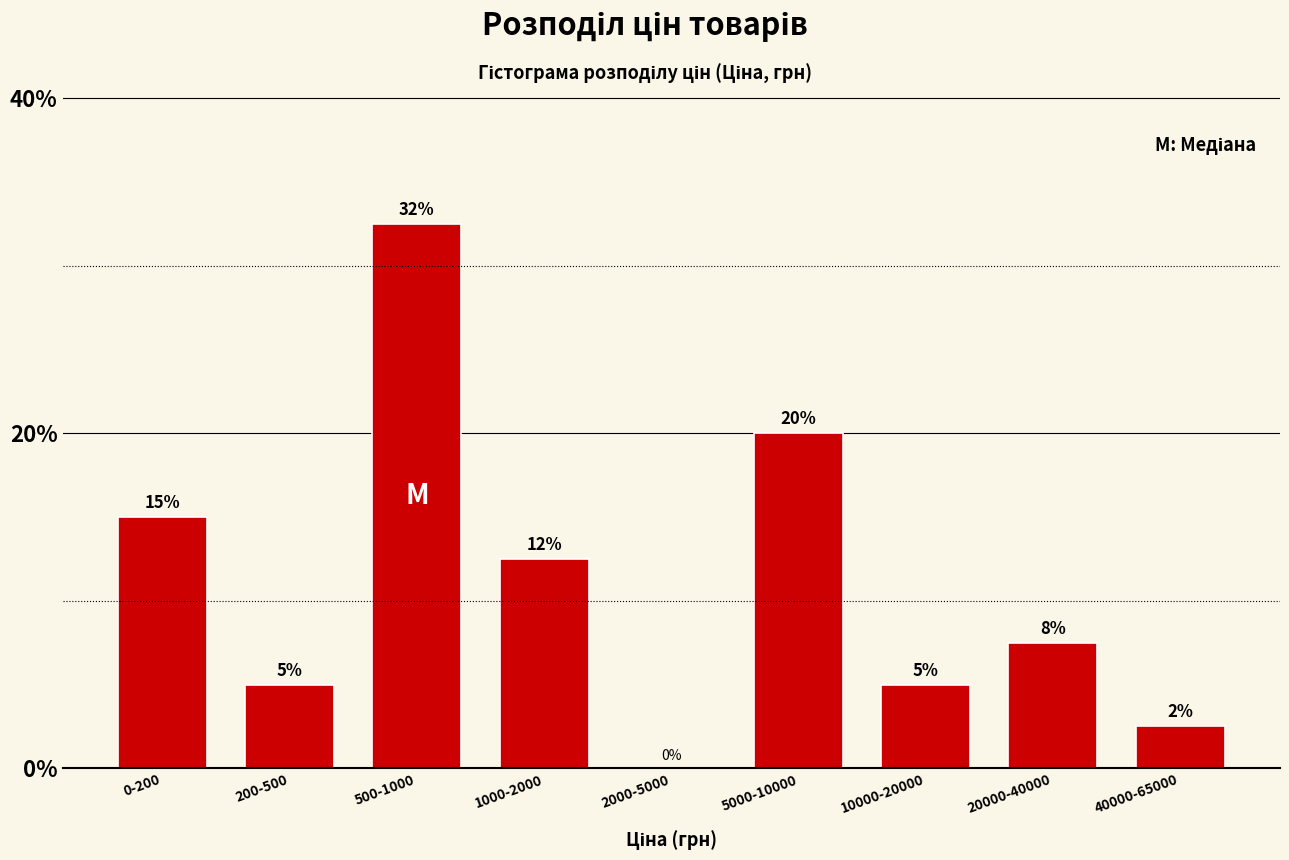

At which label is the value closest to 16?

0-200